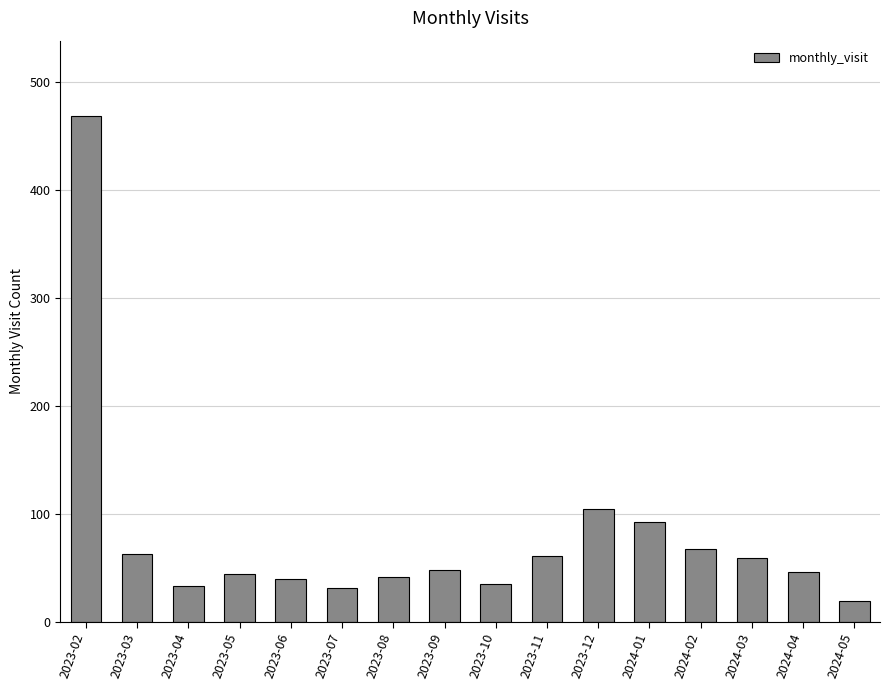

Where is the data nearest to the value 243?

2023-12